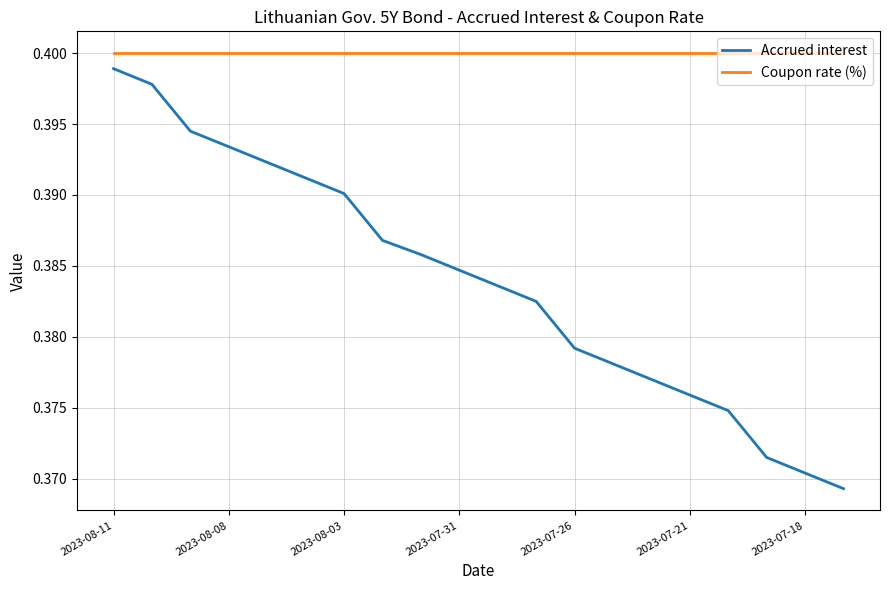

Rank the series by their maximum value, from highest to lowest.

Coupon rate (%), Accrued interest